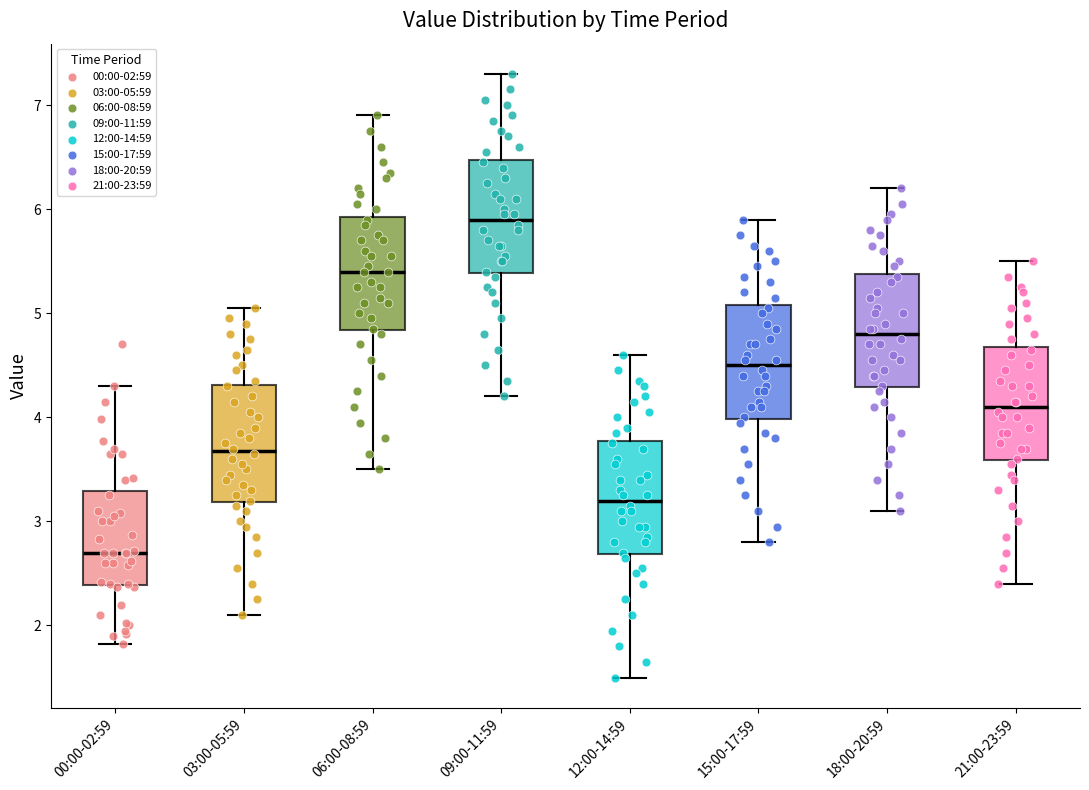

Reading left to right, transcribe this box plot: for each box, give where its median line is, the range the box spans, and where its two whiskers end, as read against the y-axis. The values are not printed on the chart, so give them approximately, as read against the axis.

00:00-02:59: median 2.7, box 2.4 to 3.3, whiskers 1.8 to 4.3
03:00-05:59: median 3.7, box 3.2 to 4.3, whiskers 2.1 to 5.1
06:00-08:59: median 5.4, box 4.8 to 5.9, whiskers 3.5 to 6.9
09:00-11:59: median 5.9, box 5.4 to 6.5, whiskers 4.2 to 7.3
12:00-14:59: median 3.2, box 2.7 to 3.8, whiskers 1.5 to 4.6
15:00-17:59: median 4.5, box 4.0 to 5.1, whiskers 2.8 to 5.9
18:00-20:59: median 4.8, box 4.3 to 5.4, whiskers 3.1 to 6.2
21:00-23:59: median 4.1, box 3.6 to 4.7, whiskers 2.4 to 5.5